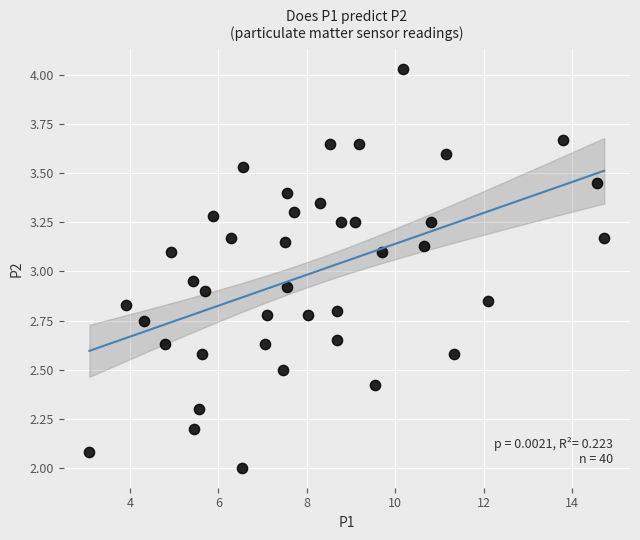

What is the range of X values (max minus min)?

11.7